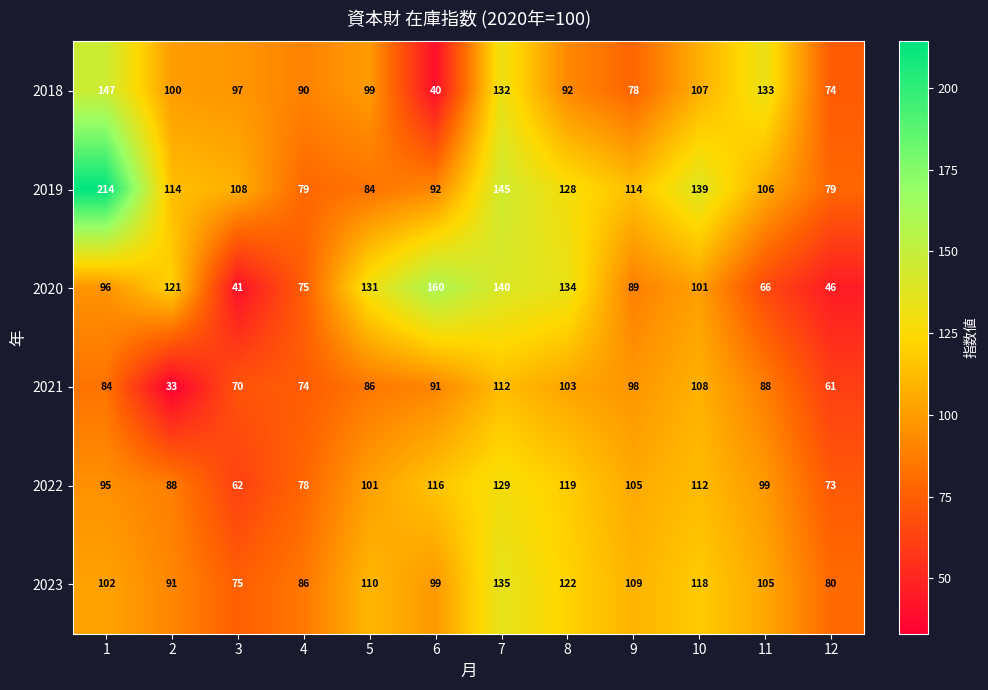

What is the difference between the highest and lowest values at 12?

34